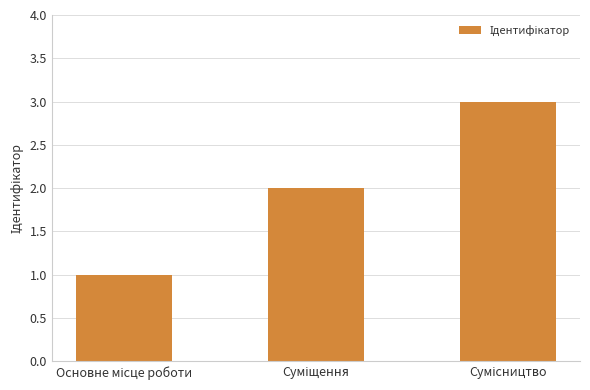

What is the greatest value displayed?

3